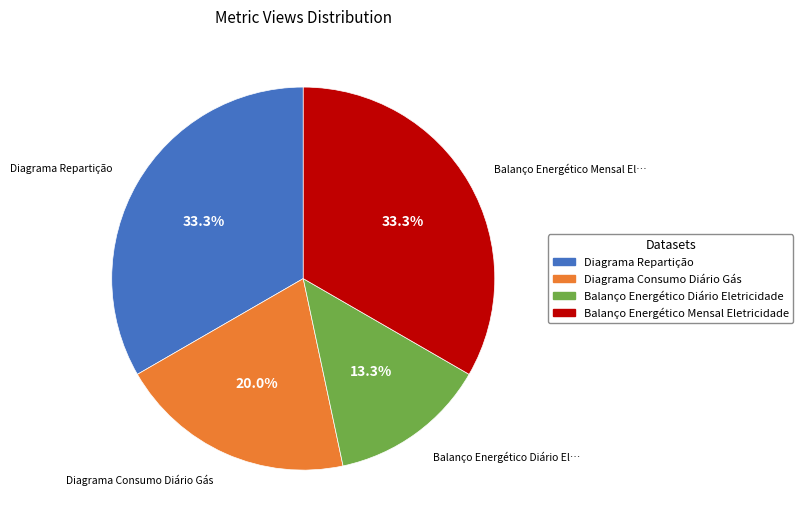

Is there a majority slice in this chart?

No